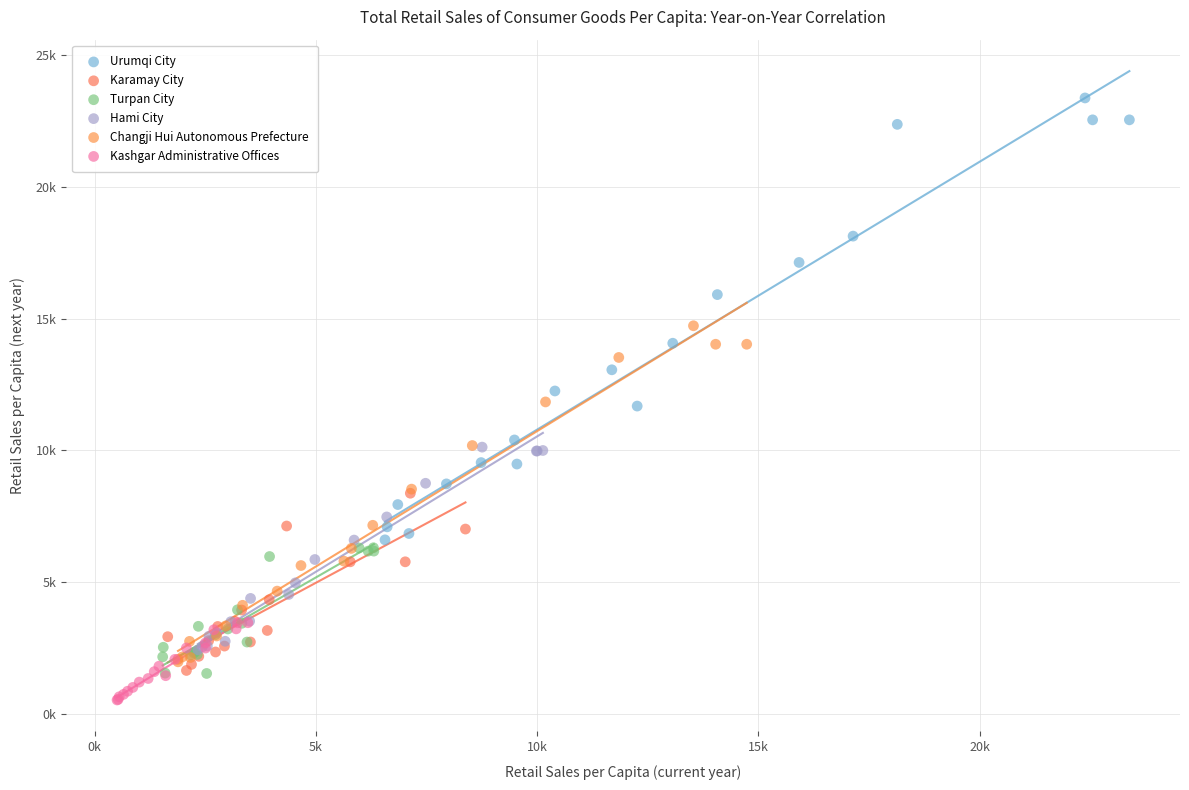

Which series contains the lowest Y value?

Kashgar Administrative Offices